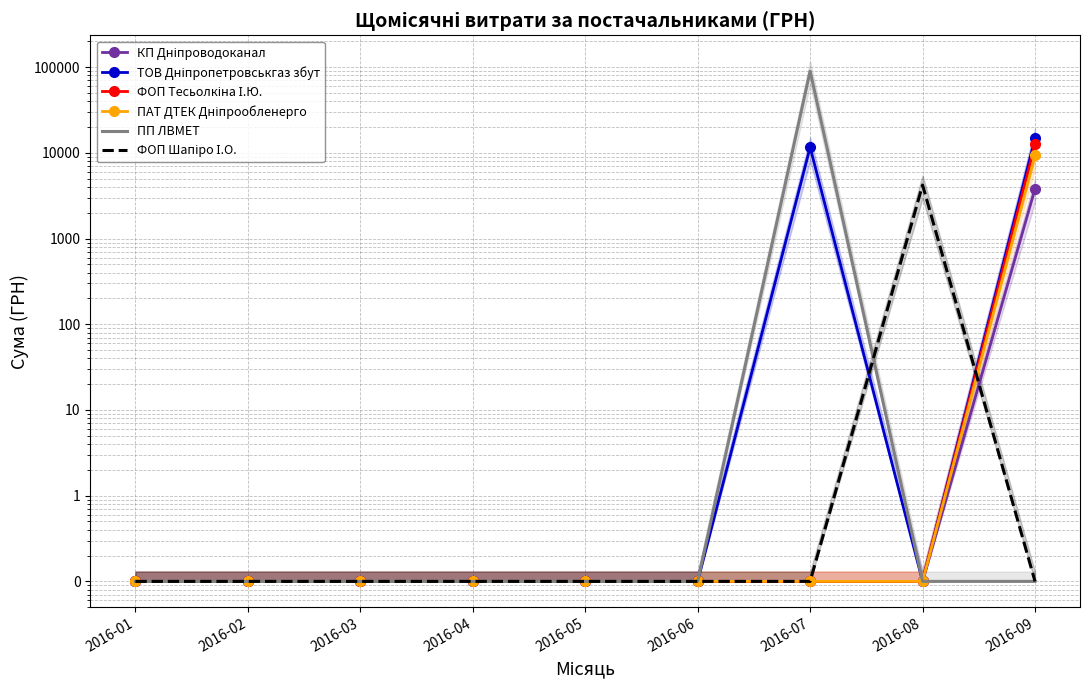

What is the sum of all ПАТ ДТЕК Дніпрообленерго values?

9336.8